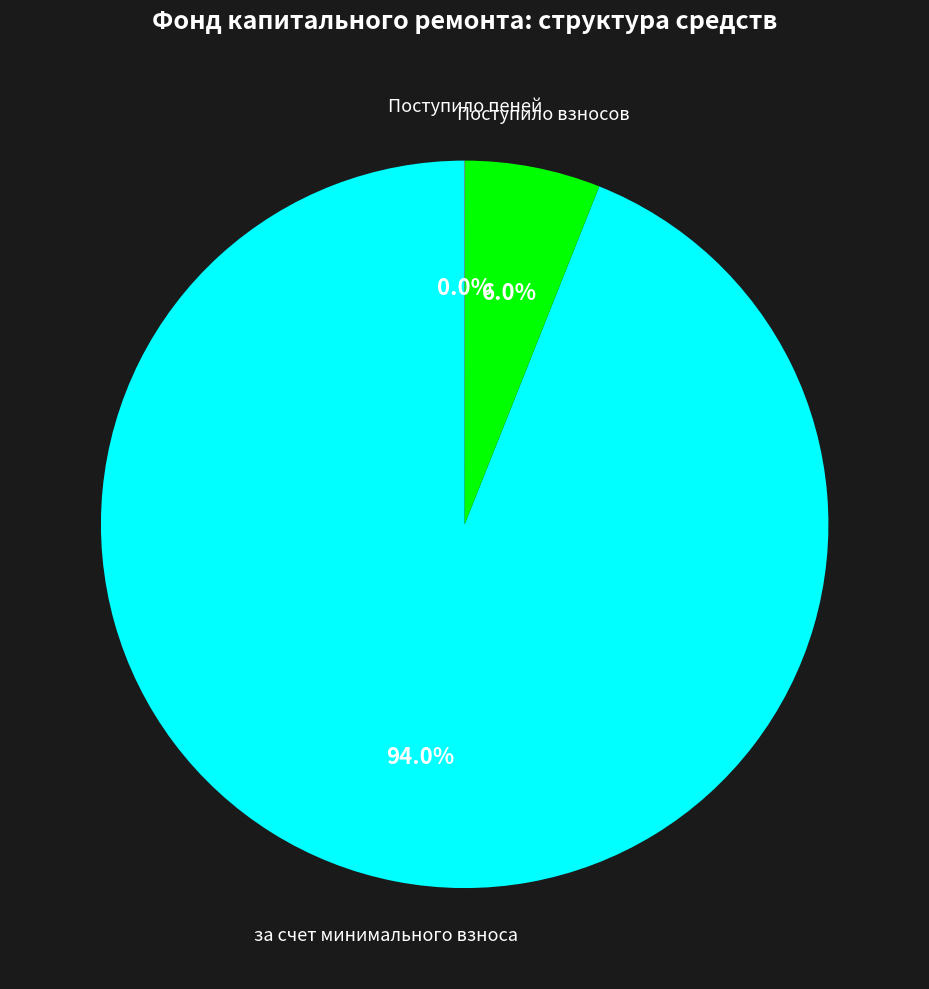

Is there a majority slice in this chart?

Yes